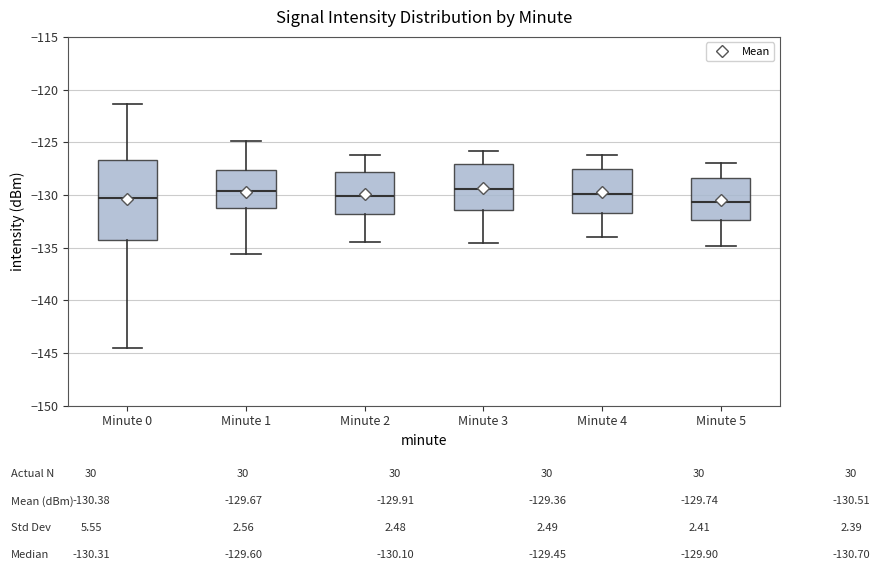

Reading left to right, read every box against the y-axis: the position of its median line, the range the box covers, and the ends of its whiskers. The values are not printed on the chart, so give them approximately, as read against the axis.

Minute 0: median -130.5, box -134.5 to -126.5, whiskers -144.5 to -121.5
Minute 1: median -129.5, box -131.5 to -127.5, whiskers -135.5 to -125.0
Minute 2: median -130.0, box -132.0 to -128.0, whiskers -134.5 to -126.0
Minute 3: median -129.5, box -131.5 to -127.0, whiskers -134.5 to -126.0
Minute 4: median -130.0, box -131.5 to -127.5, whiskers -134.0 to -126.0
Minute 5: median -130.5, box -132.5 to -128.5, whiskers -135.0 to -127.0